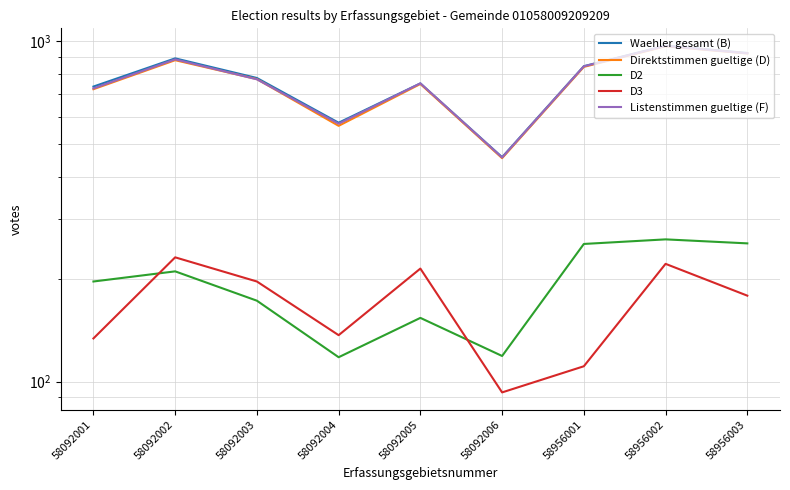

What is the sum of all D2 values?

1743